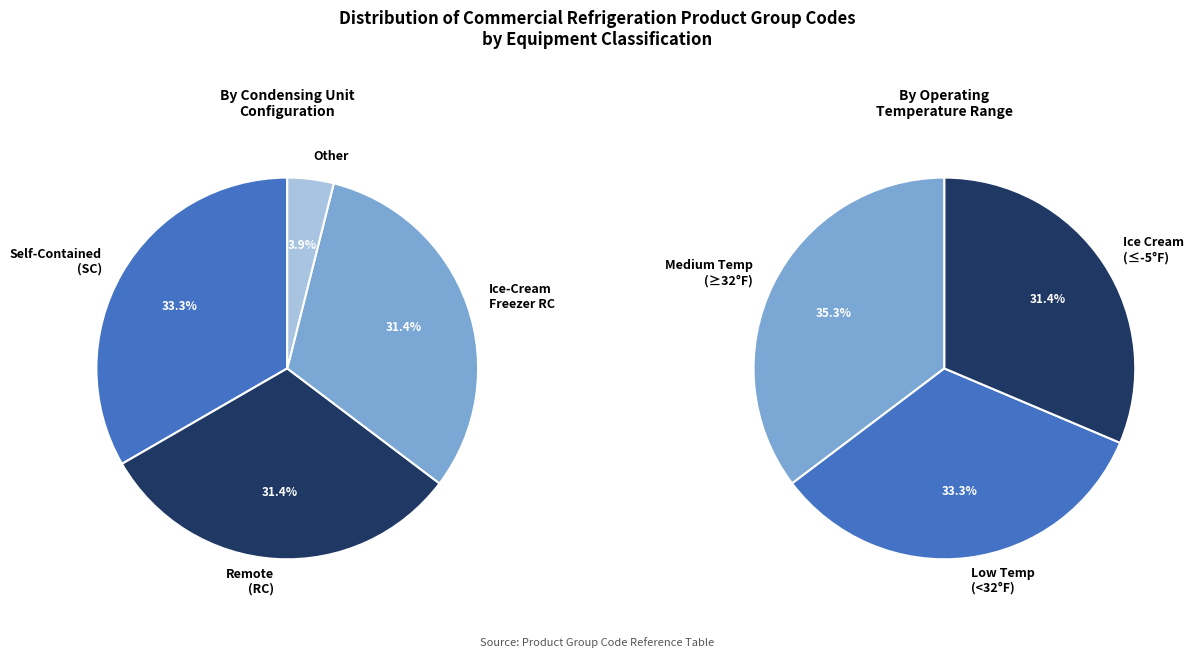

Is the sum of Remote (RC) and Self-Contained (SC) greater than half?

Yes